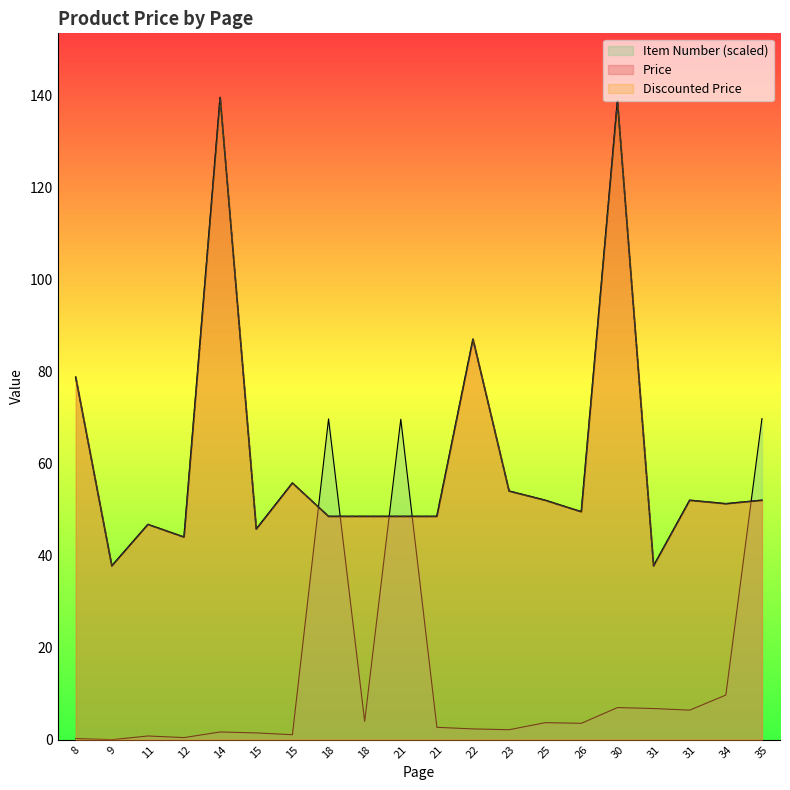

True or false: Discounted Price has a value of 66.3 at 21.

False